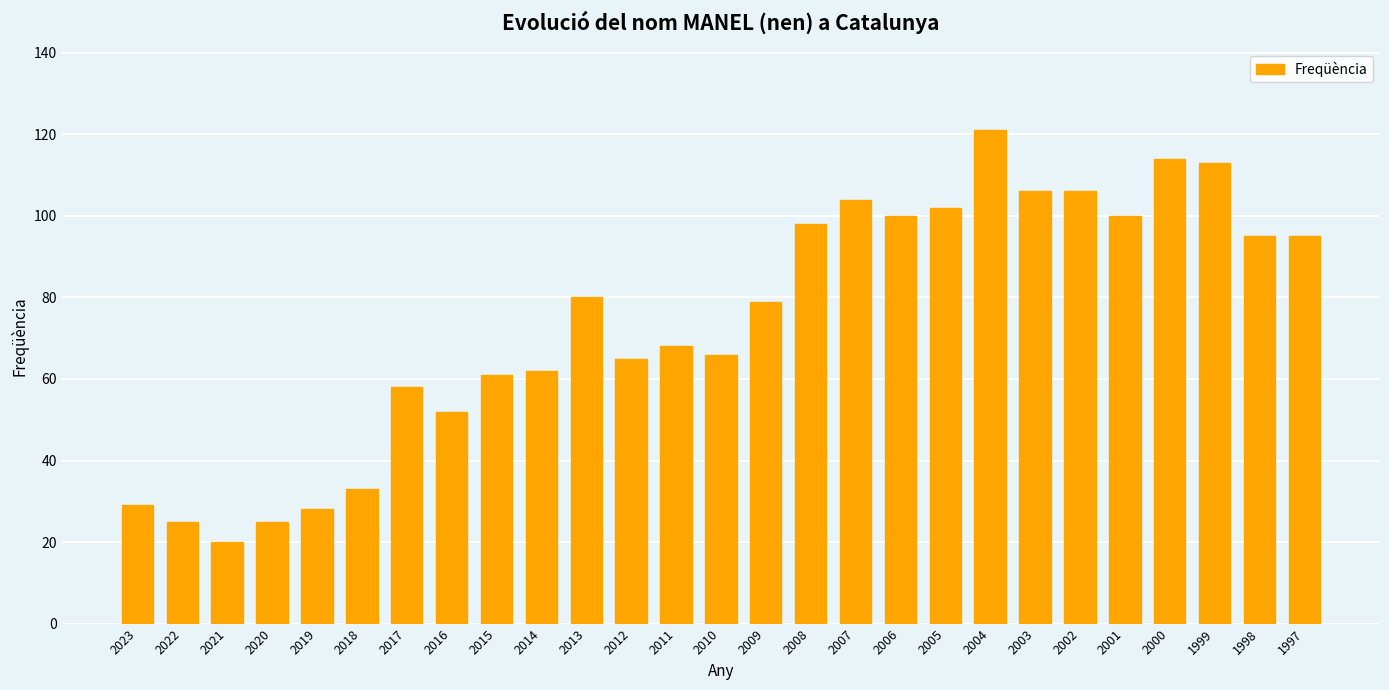

The chart shows a value of 32 at 2017. True or false?

False